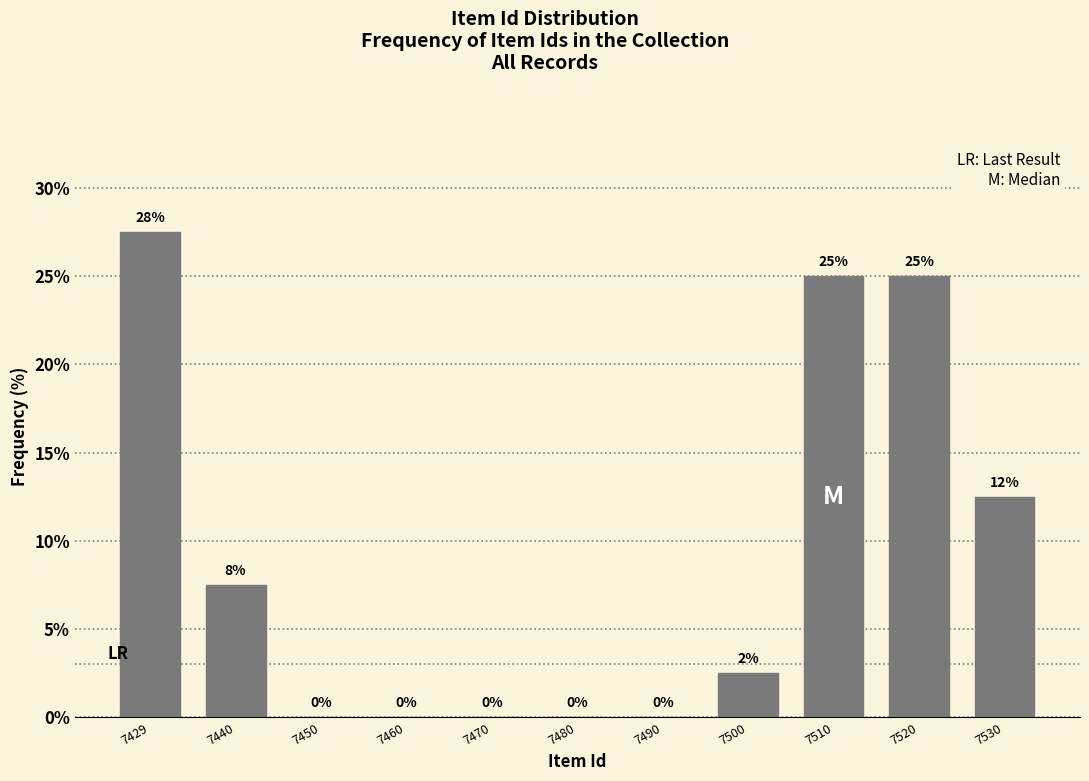

What is the approximate value at 7530?

12.5